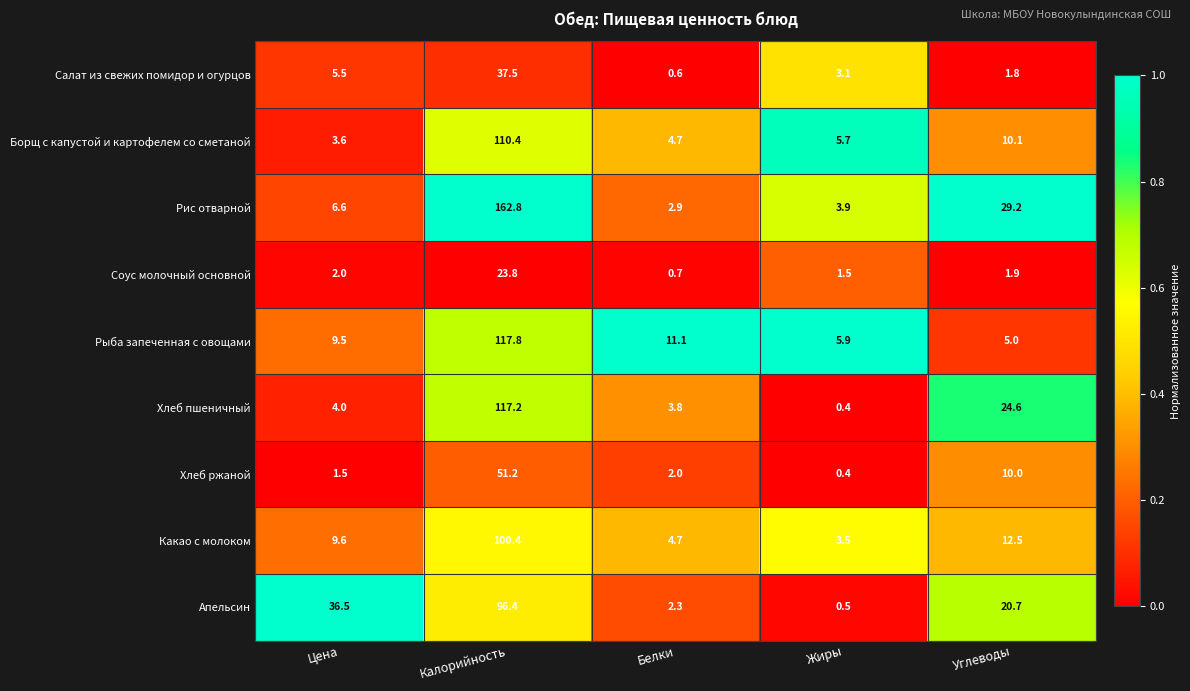

What is the smallest value displayed?

0.4